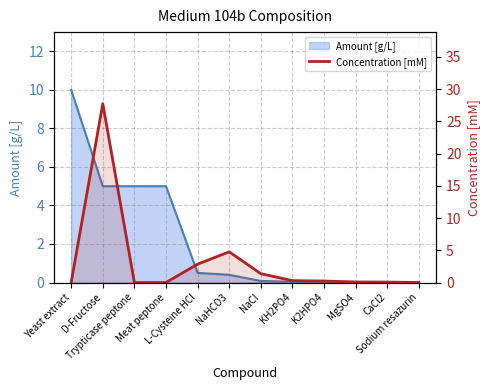

List the labels in order of value, smallest first.

Yeast extract, Trypticase peptone, Meat peptone, Sodium resazurin, CaCl2, MgSO4, K2HPO4, KH2PO4, NaCl, L-Cysteine HCl, NaHCO3, D-Fructose